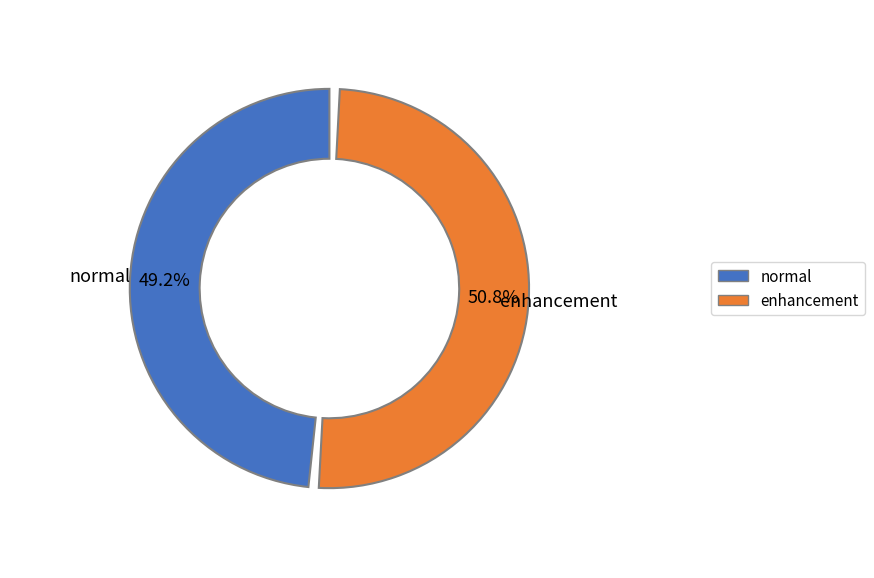

Approximately how many times larger is the value at enhancement compared to normal?

1.0